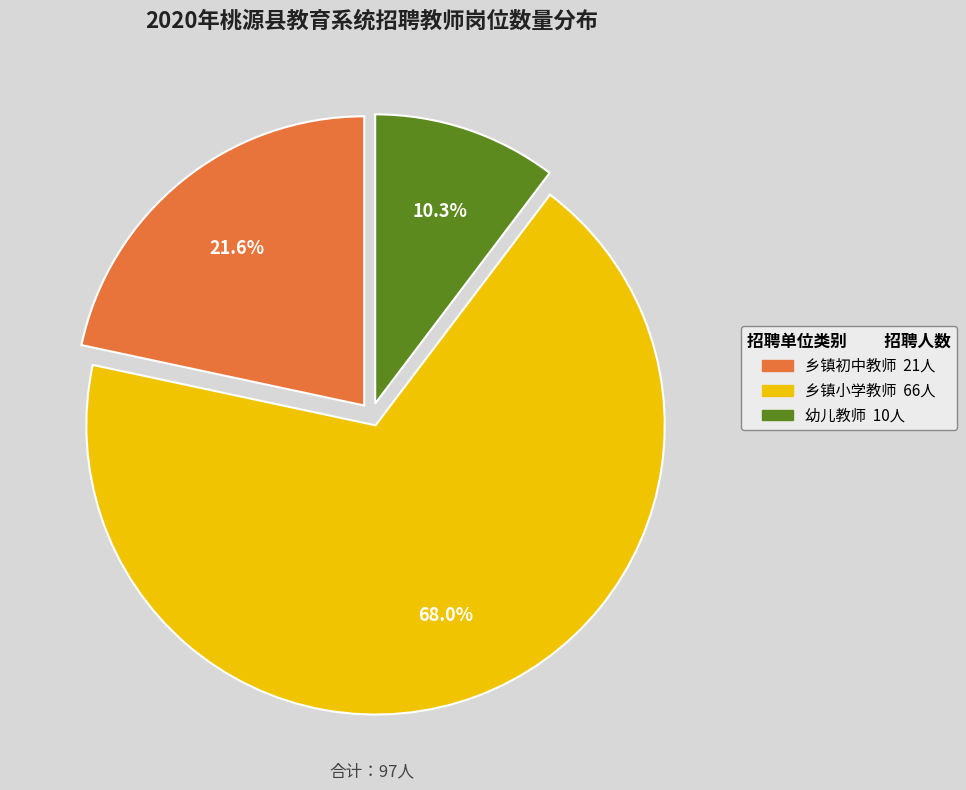

Is there a majority slice in this chart?

Yes